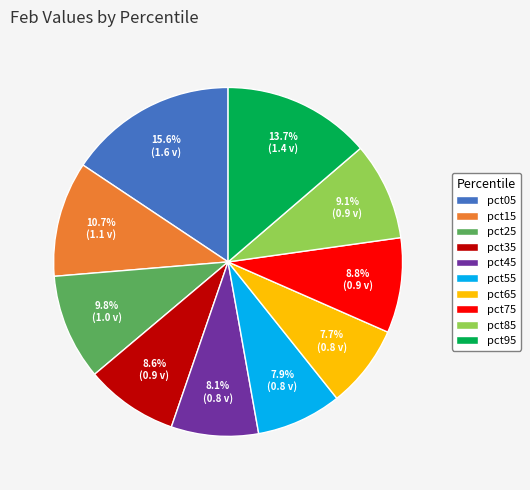

How many segments does this pie chart have?

10